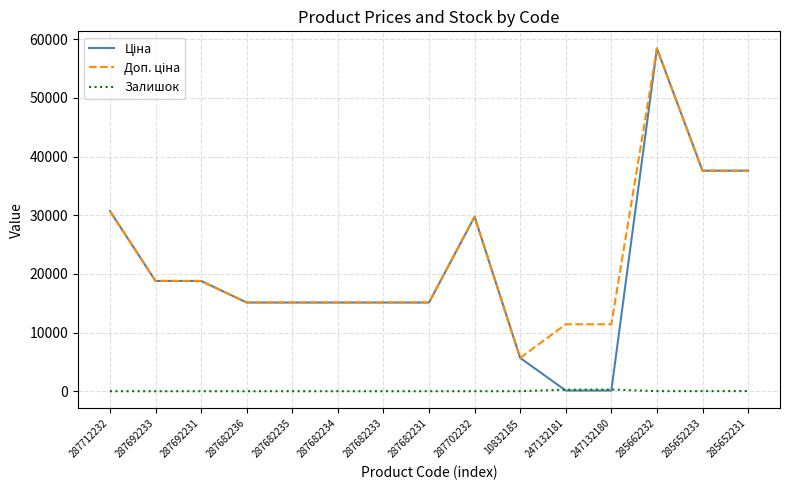

What is the total value across all series at 287712232?

61434.3